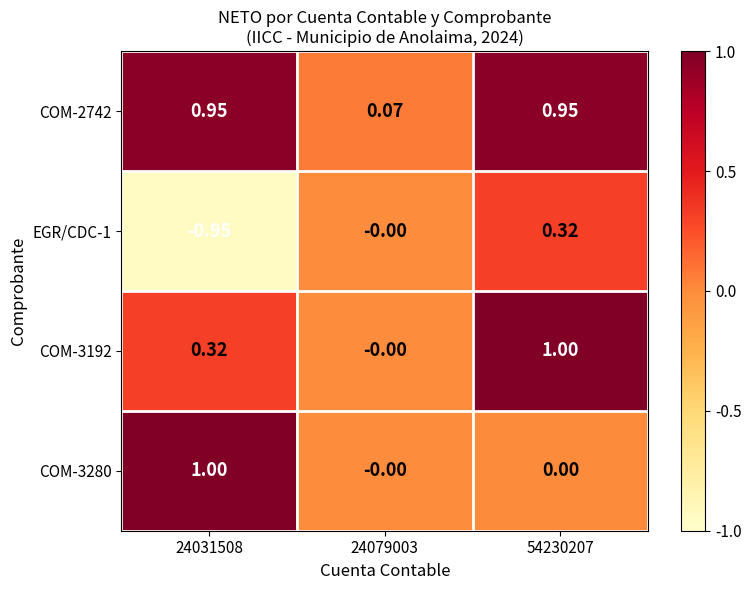

Is the value of COM-3280 at 24031508 greater than the value of COM-3192 at 24031508?

Yes